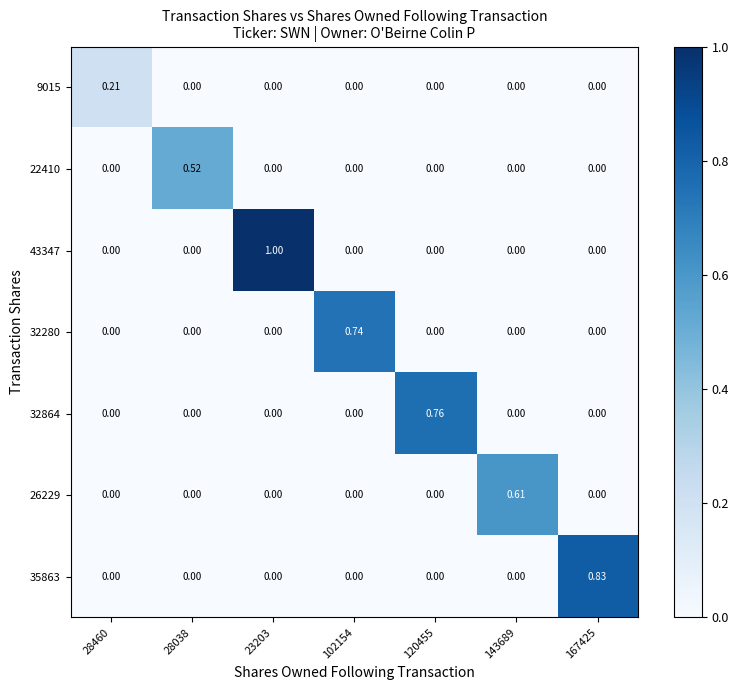

Is the value of 26229 at 143689 greater than the value of 43347 at 102154?

Yes